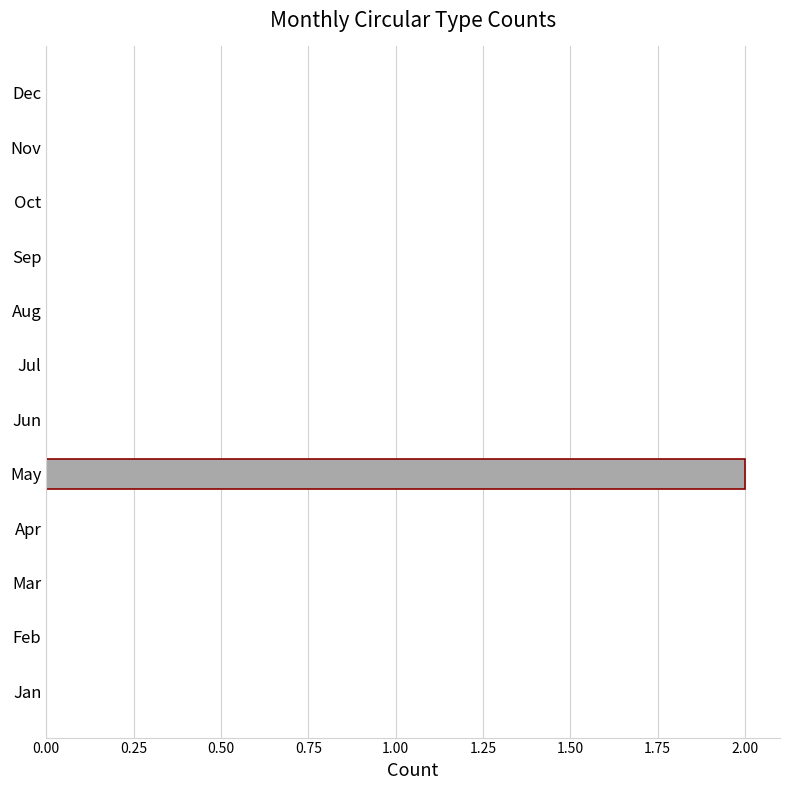

The chart shows a value of -1 at Mar. True or false?

False